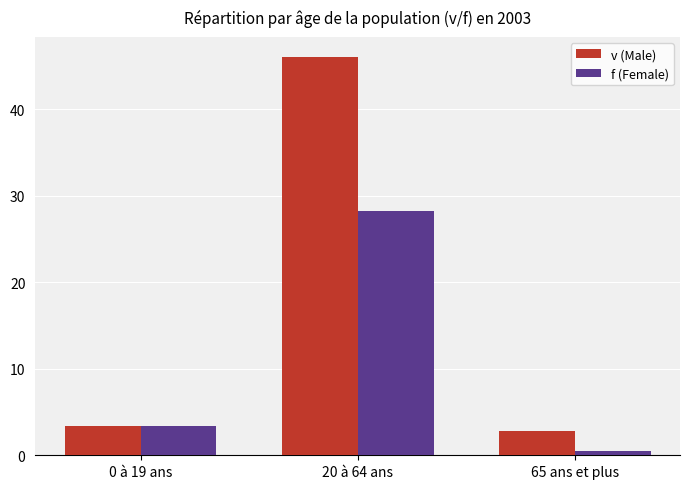

What is the difference between the f (Female) values at 0 à 19 ans and 20 à 64 ans?

24.8